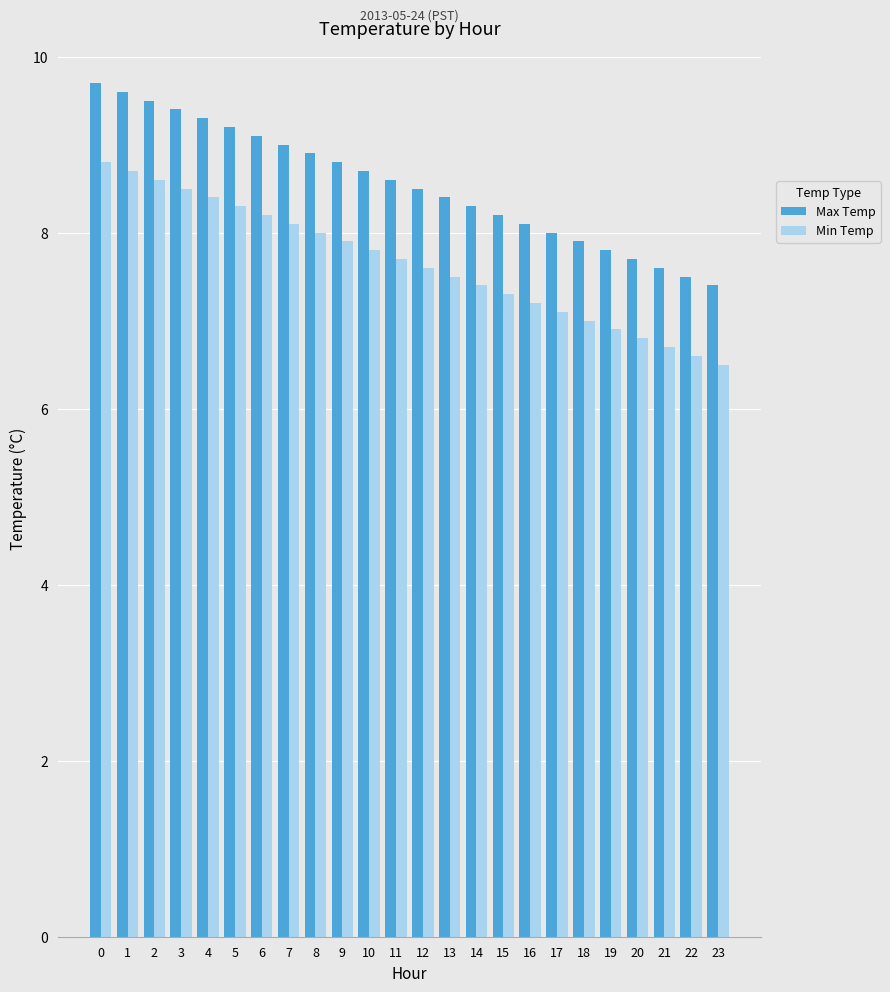

How many bars are there in total?

48